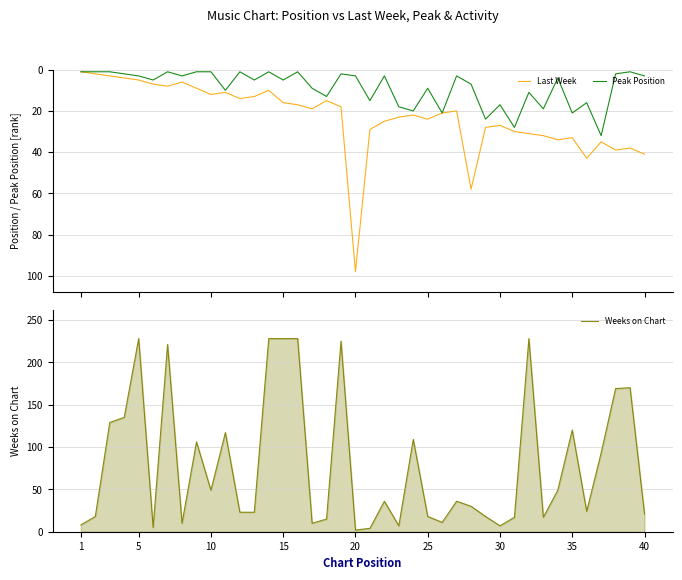

What is the difference between the maximum and minimum values in the Peak Position series?

31